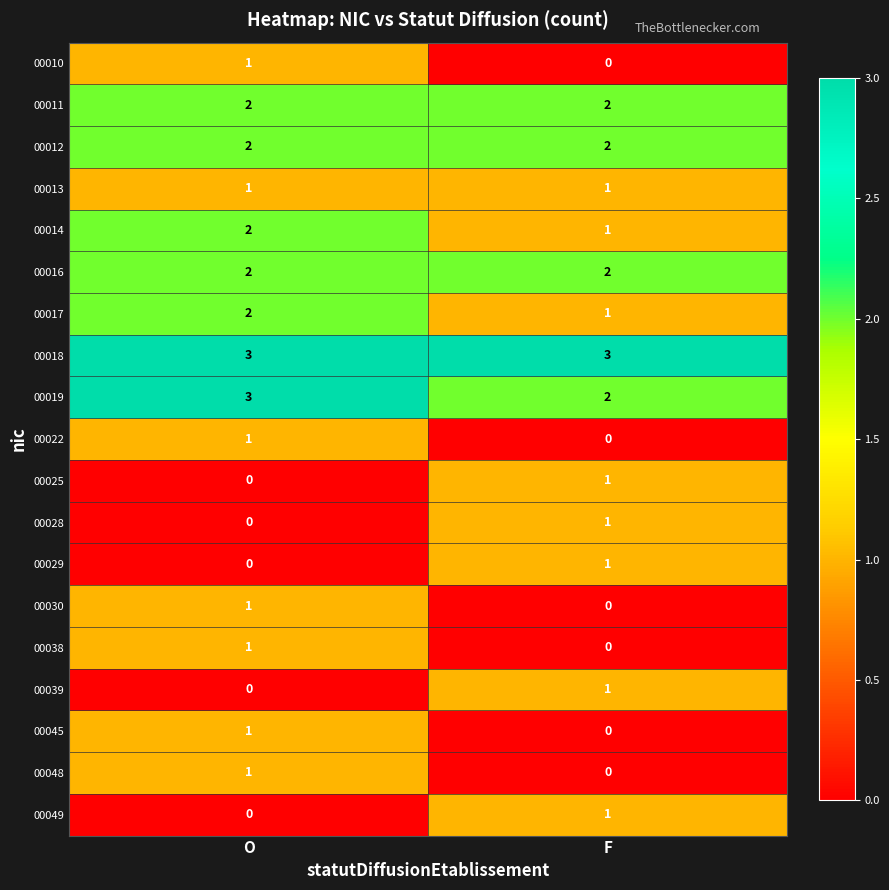

How many values in the 00014 series are below 2?

1